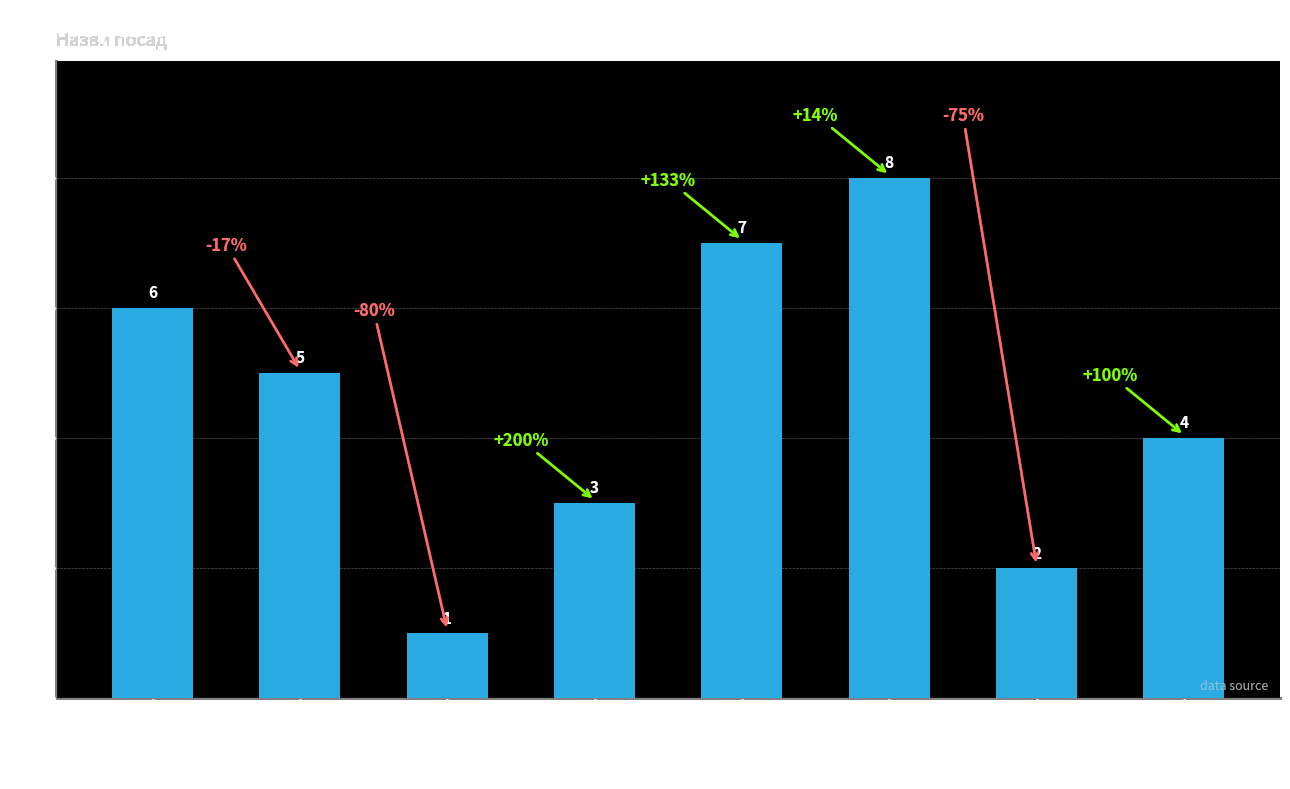

What is the maximum value shown in the chart?

8